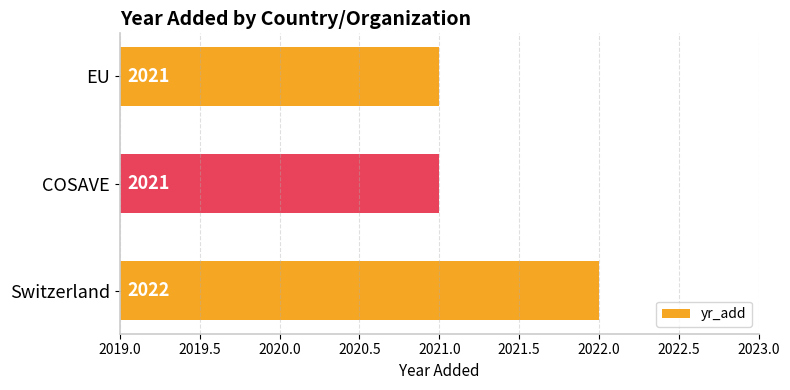

True or false: the data shows 2021 at COSAVE.

True